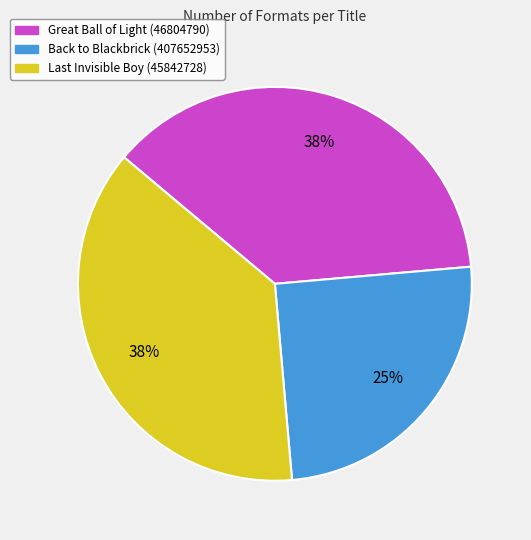

What is the smallest slice in the pie chart?

Back to Blackbrick (407652953)